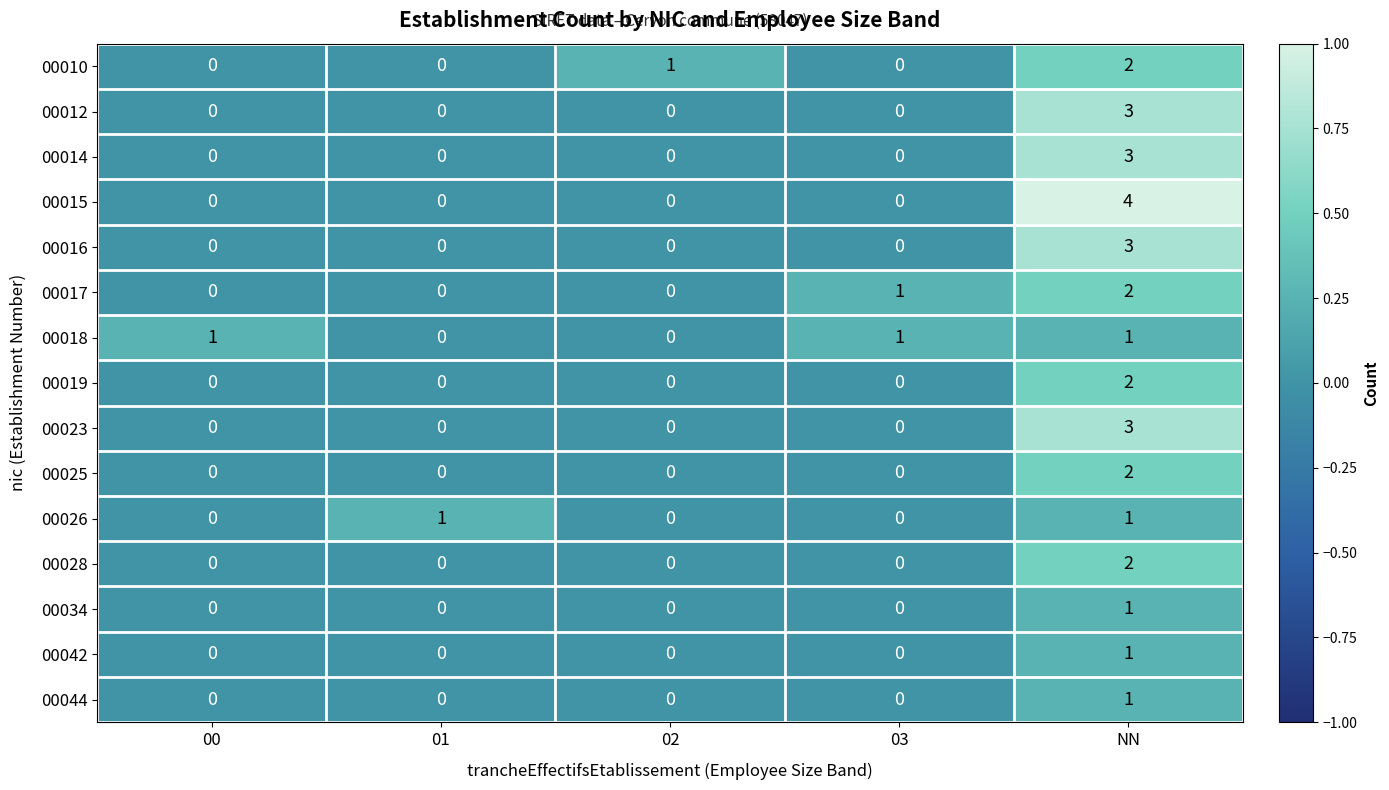

The value of 00015 at 02 is 0. True or false?

True